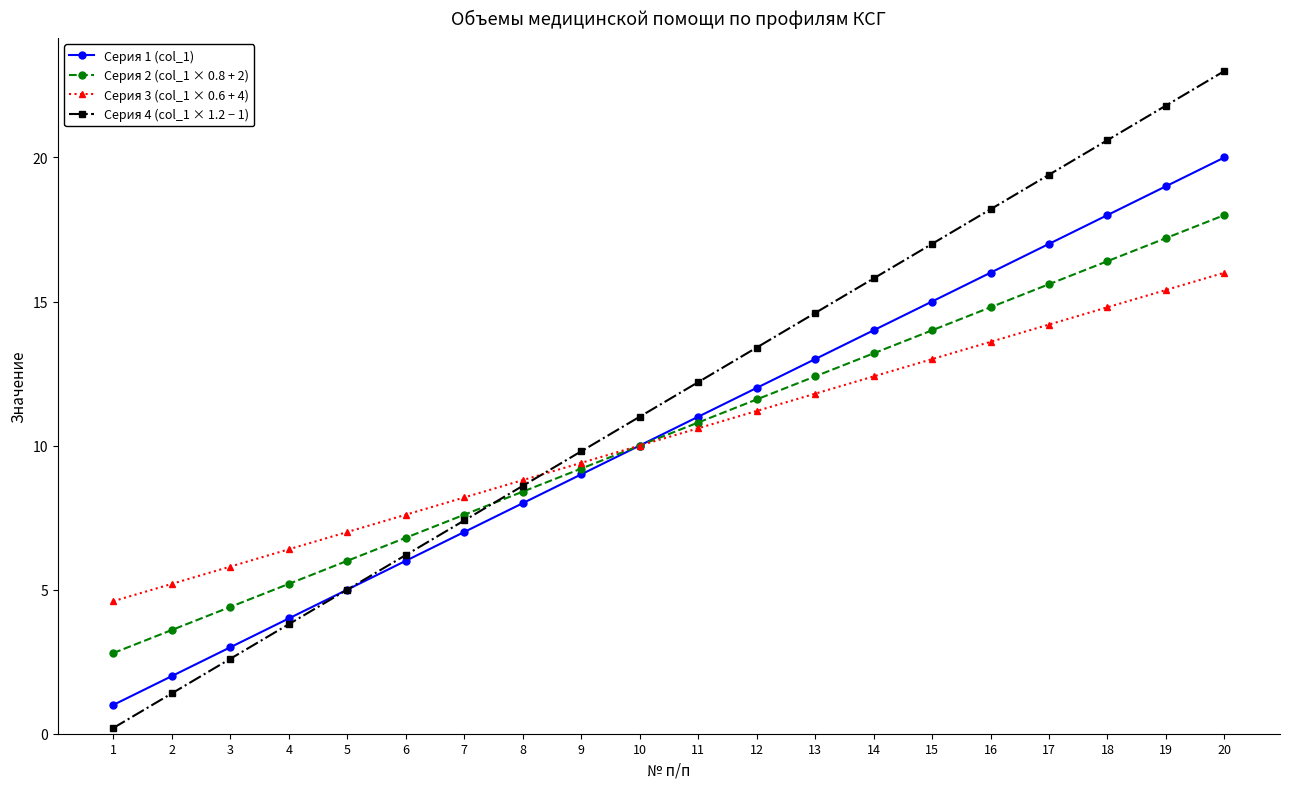

The value of Серия 2 (col_1 × 0.8 + 2) at 16 is 8.9. True or false?

False